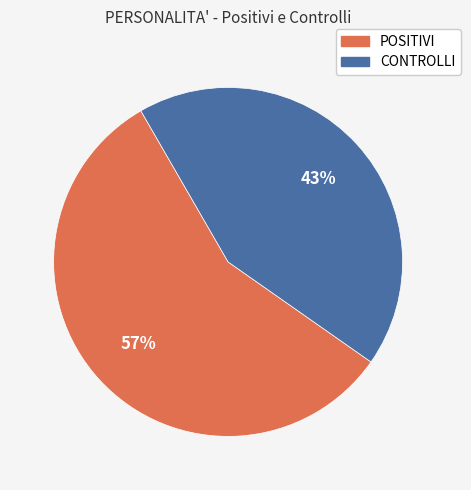

Which category has the biggest portion of the pie?

POSITIVI